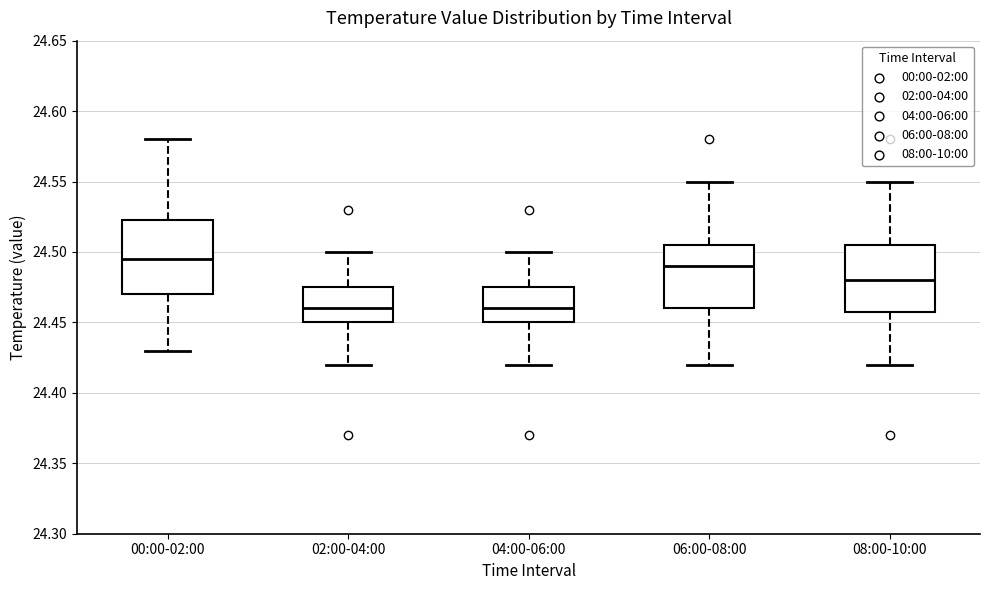

Reading left to right, transcribe this box plot: for each box, give where its median line is, the range the box spans, and where its two whiskers end, as read against the y-axis. The values are not printed on the chart, so give them approximately, as read against the axis.

00:00-02:00: median 24.495, box 24.470 to 24.525, whiskers 24.430 to 24.580
02:00-04:00: median 24.460, box 24.450 to 24.475, whiskers 24.420 to 24.500
04:00-06:00: median 24.460, box 24.450 to 24.475, whiskers 24.420 to 24.500
06:00-08:00: median 24.490, box 24.460 to 24.505, whiskers 24.420 to 24.550
08:00-10:00: median 24.480, box 24.460 to 24.505, whiskers 24.420 to 24.550